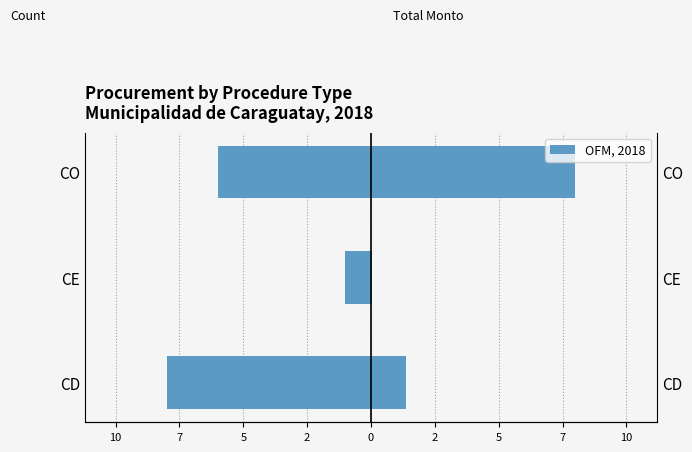

How many values in the Count of Contracts series are below -6?

1